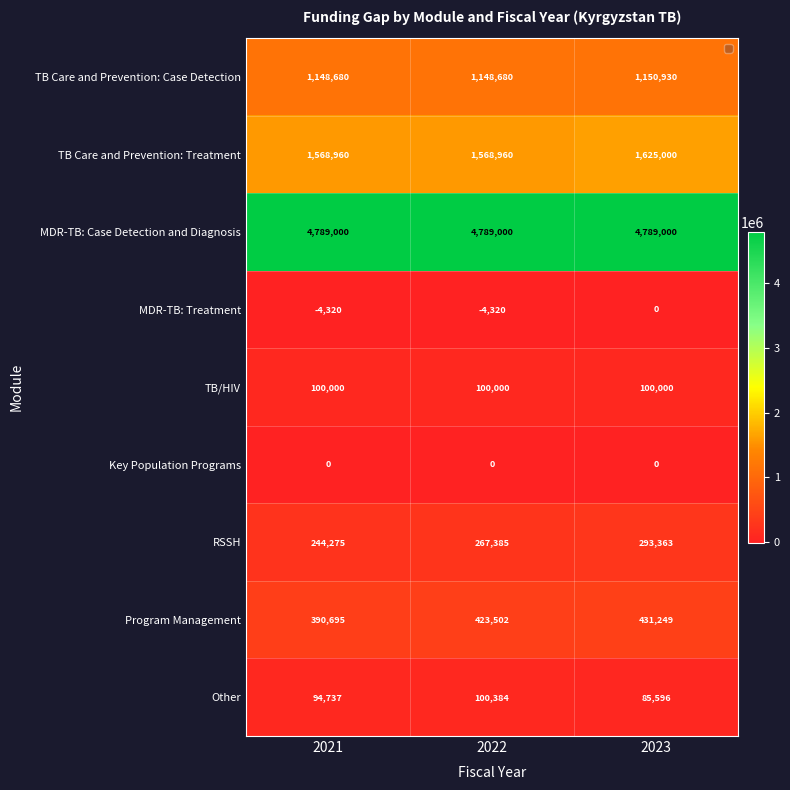

What is the greatest value displayed?

4789000